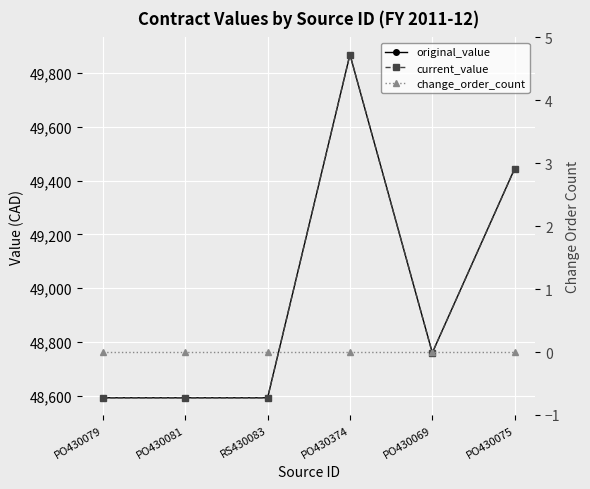

List the series in order of their peak value, highest first.

original_value, current_value, change_order_count